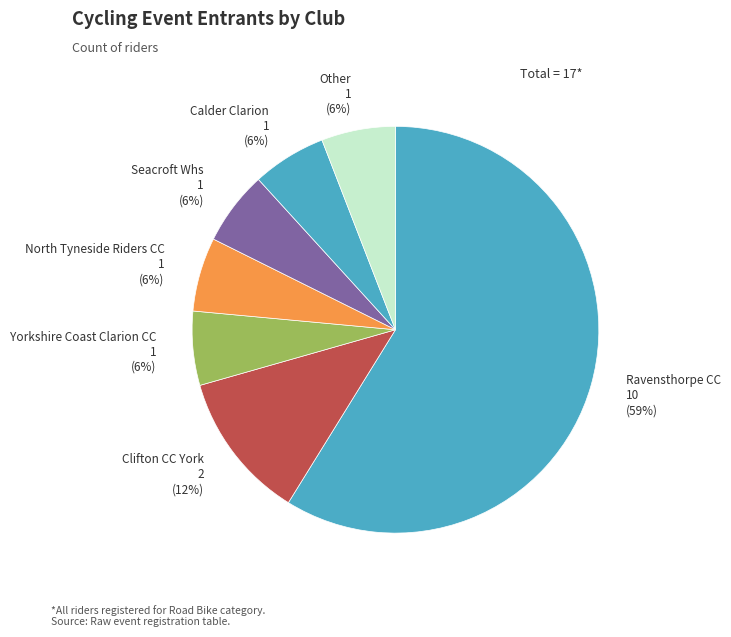

What percentage is the Yorkshire Coast Clarion CC slice, to the nearest percent?

6%